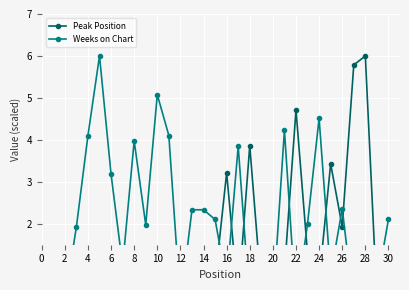

Is it true that Weeks on Chart equals 0.0 at 28?

True